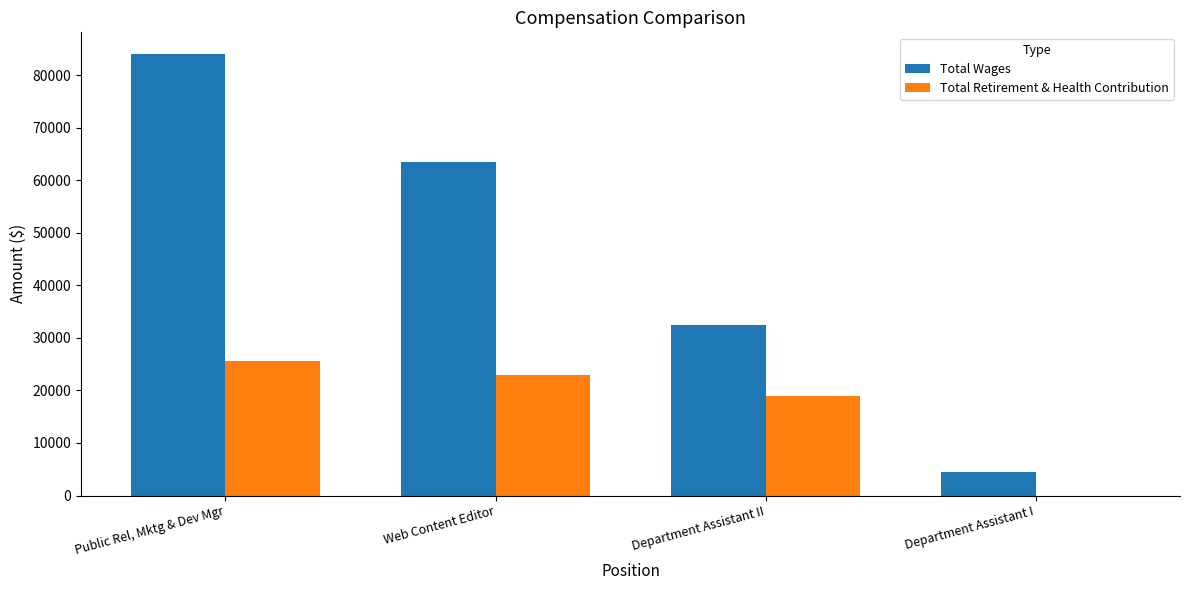

What are all the series names shown in the legend?

Total Wages, Total Retirement & Health Contribution